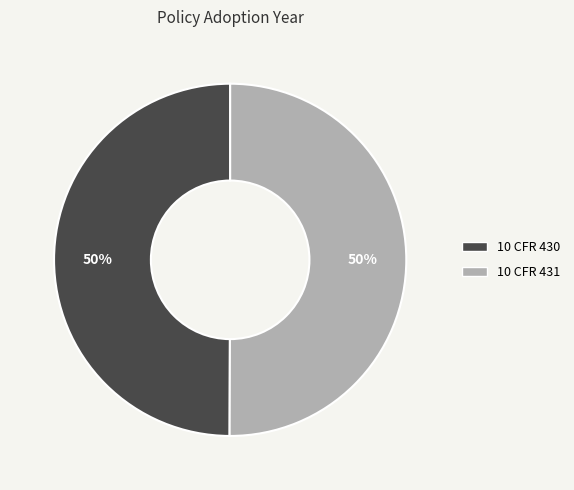

To the nearest percent, what percentage of the pie is 10 CFR 431?

50%